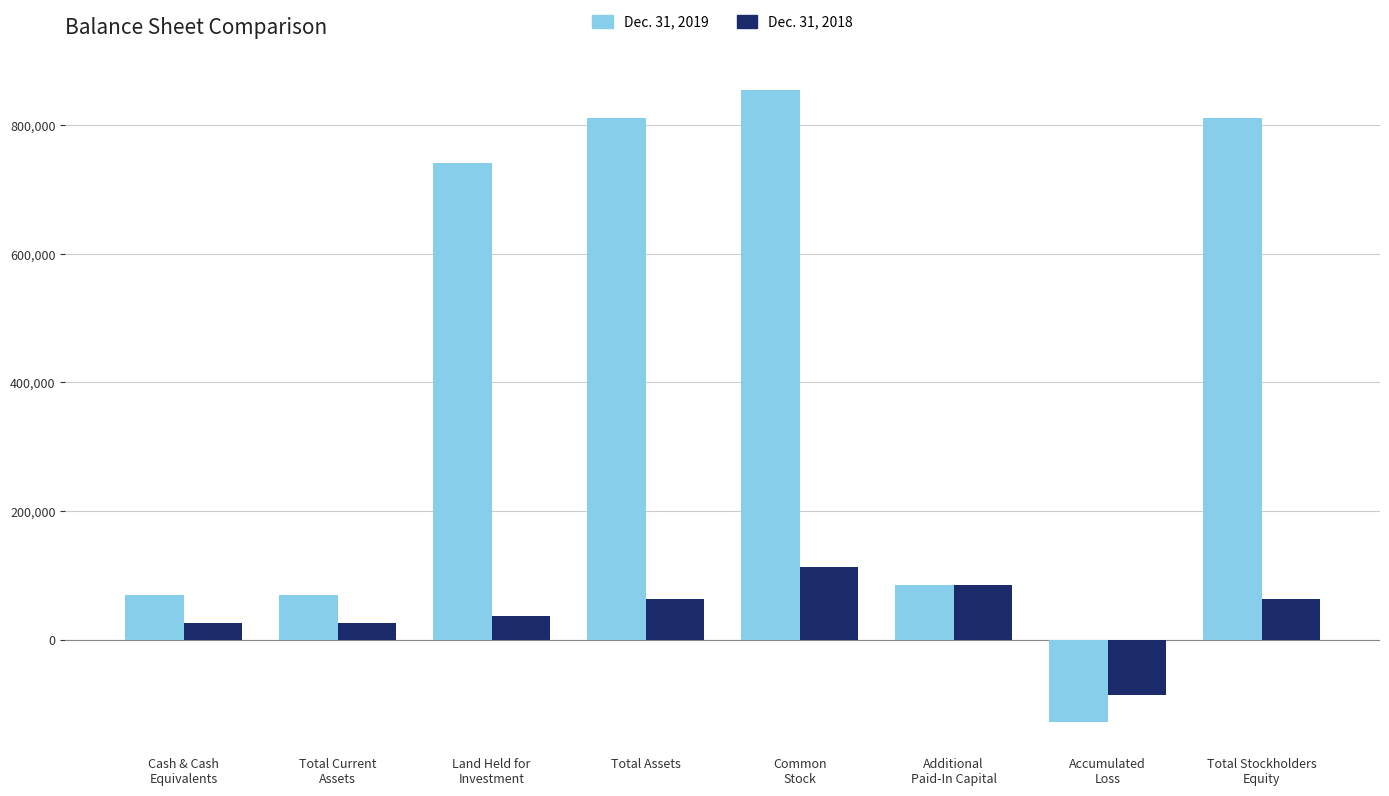

What is the total value across all series at Total Assets?

875280